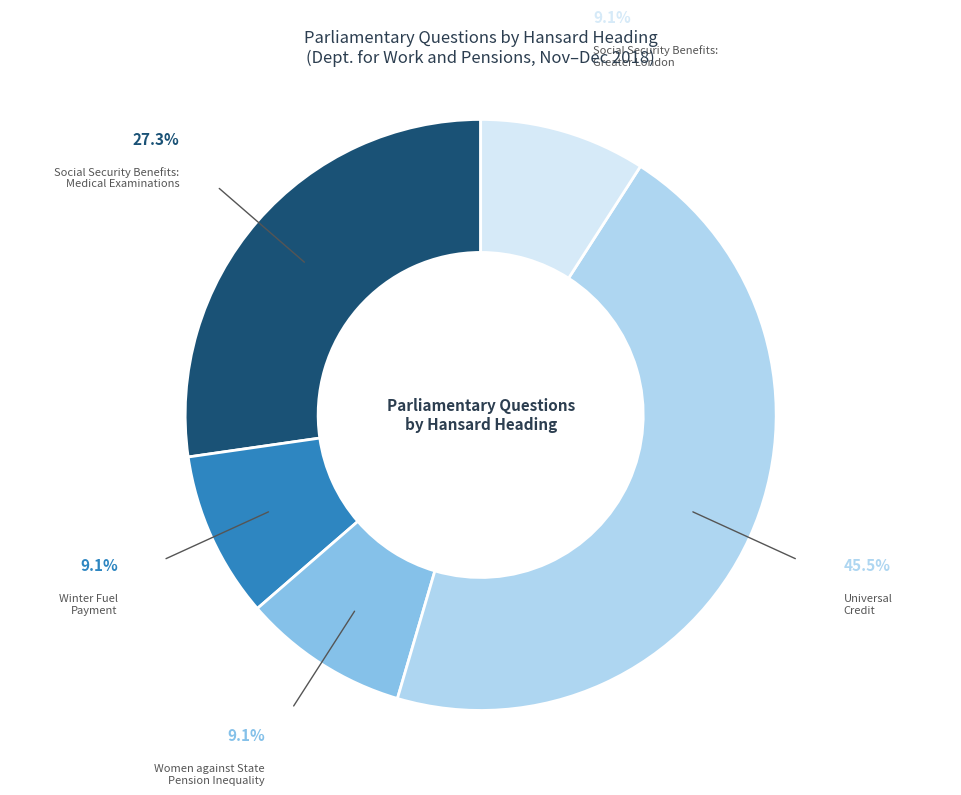

Which category has the biggest portion of the pie?

Universal Credit